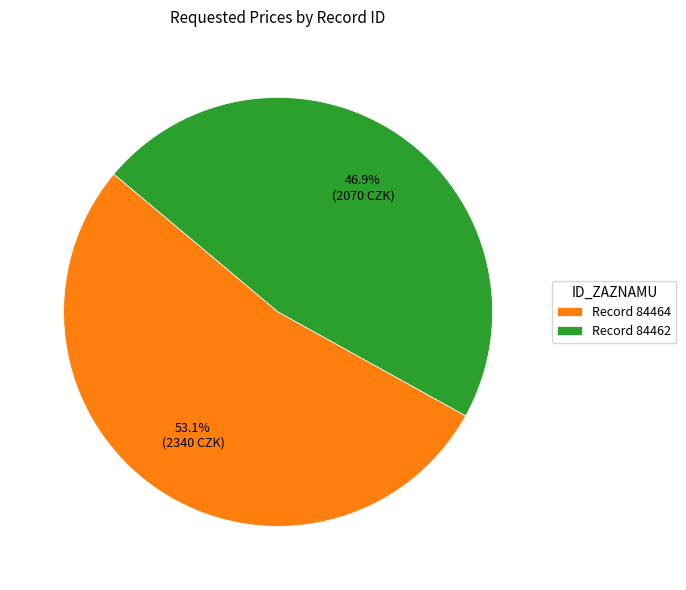

What is the ratio of the value at Record 84464 to the value at Record 84462?

1.1